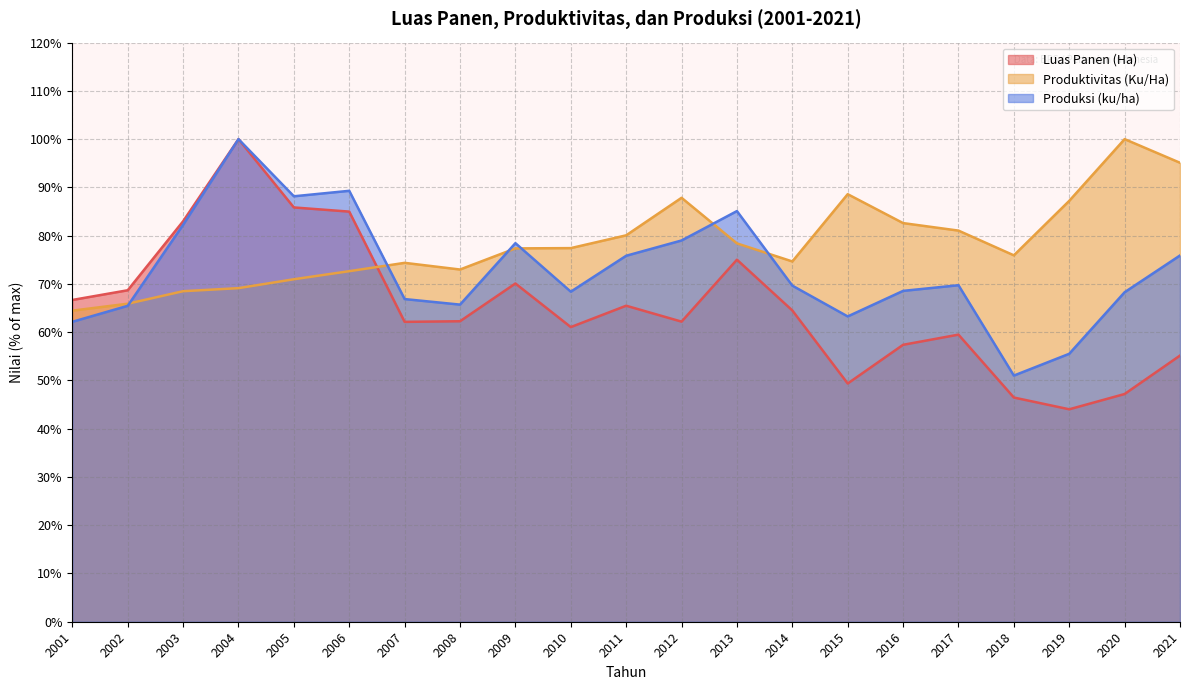

What is the greatest value displayed?

100.0